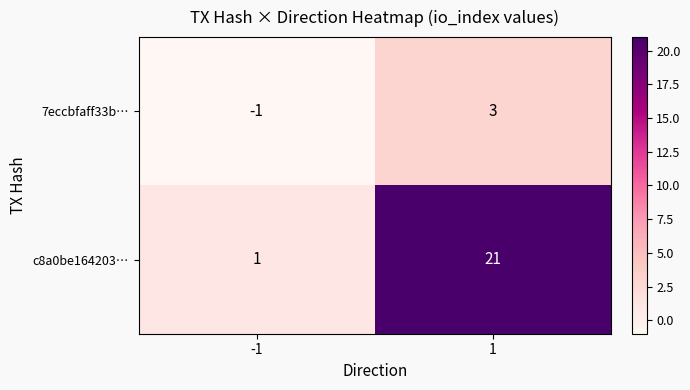

What is the minimum value shown in the chart?

-1